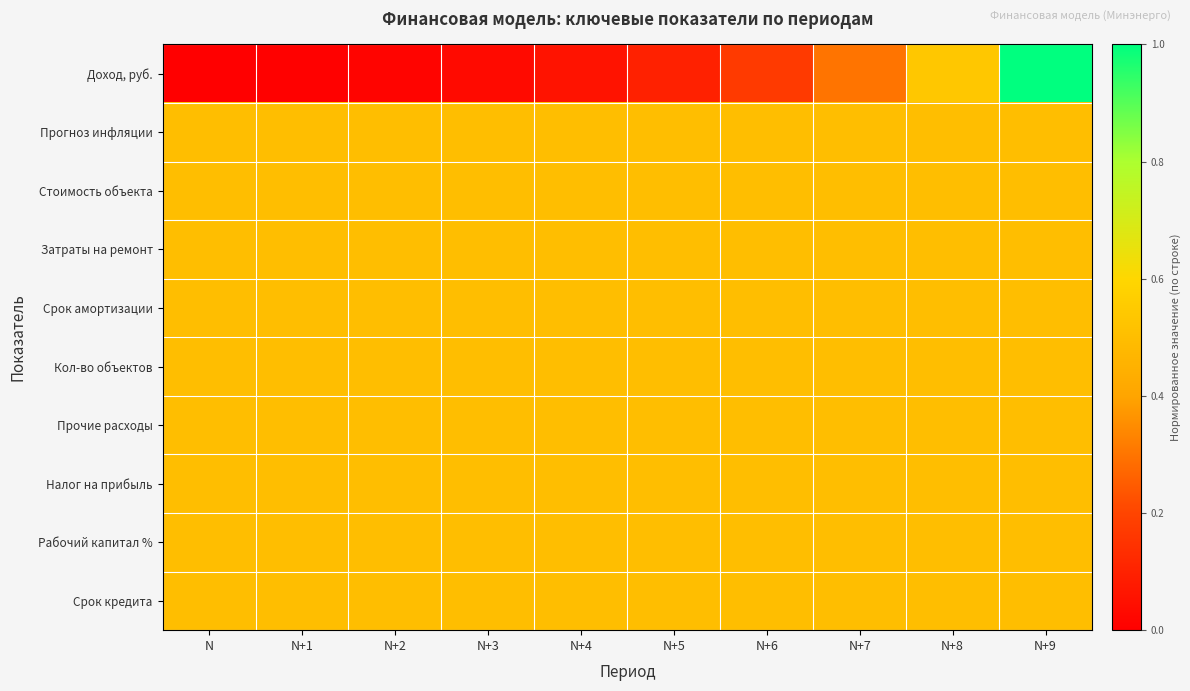

Between N+6 and N+8, which is larger?

N+8